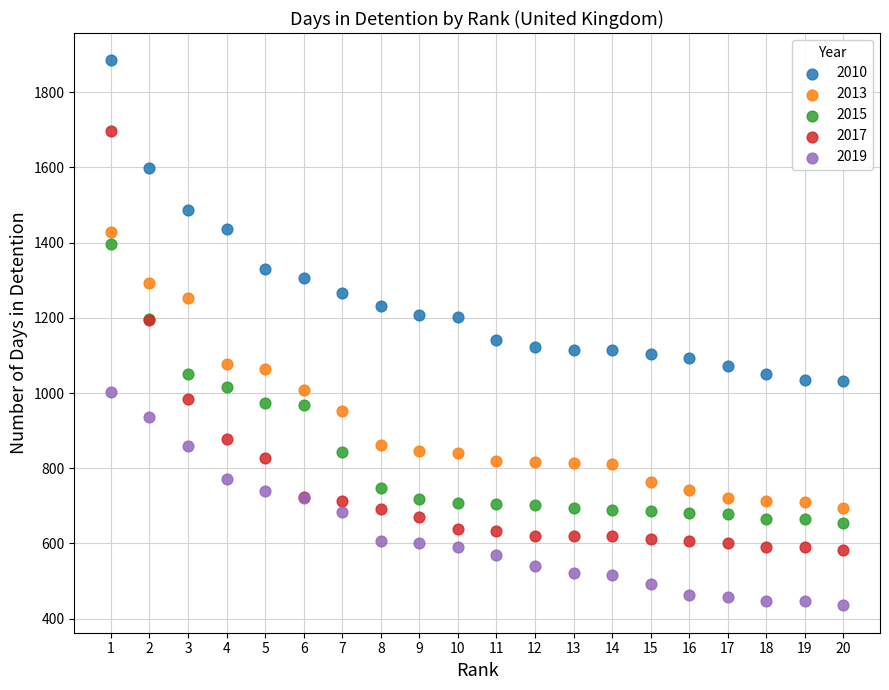

Across all series, what Y value is closest to 1160?

1141